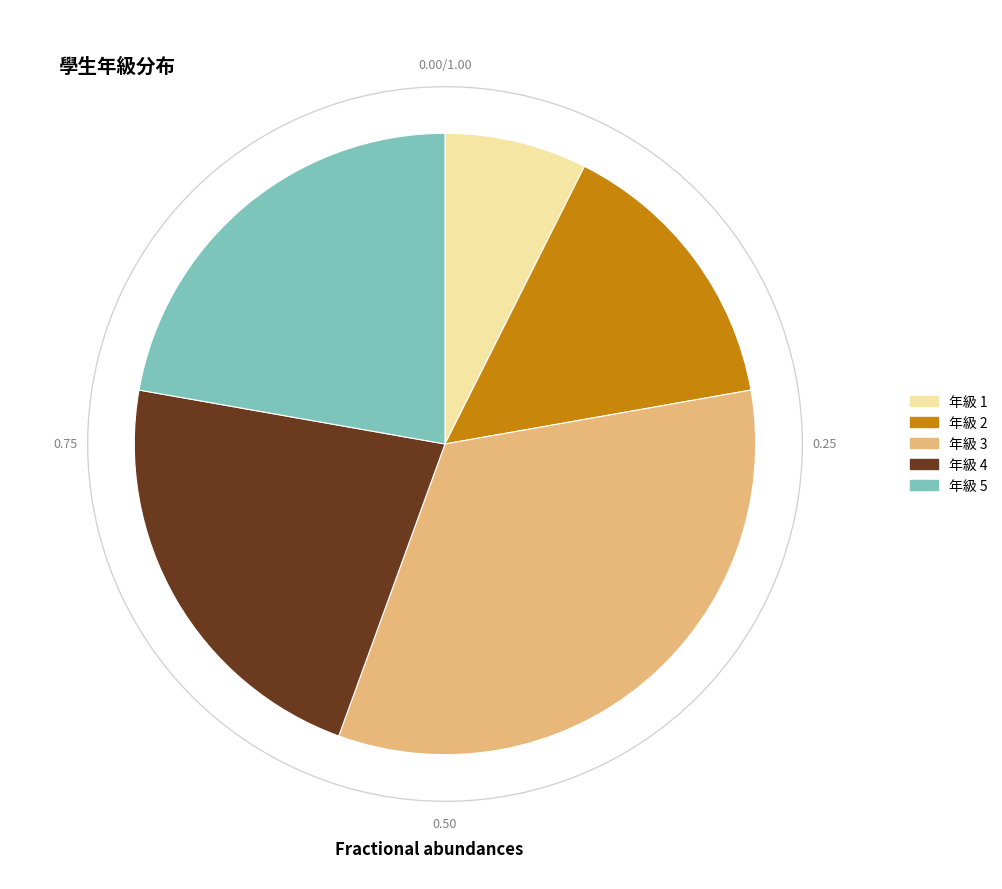

Is there any slice that represents more than half of the pie?

No